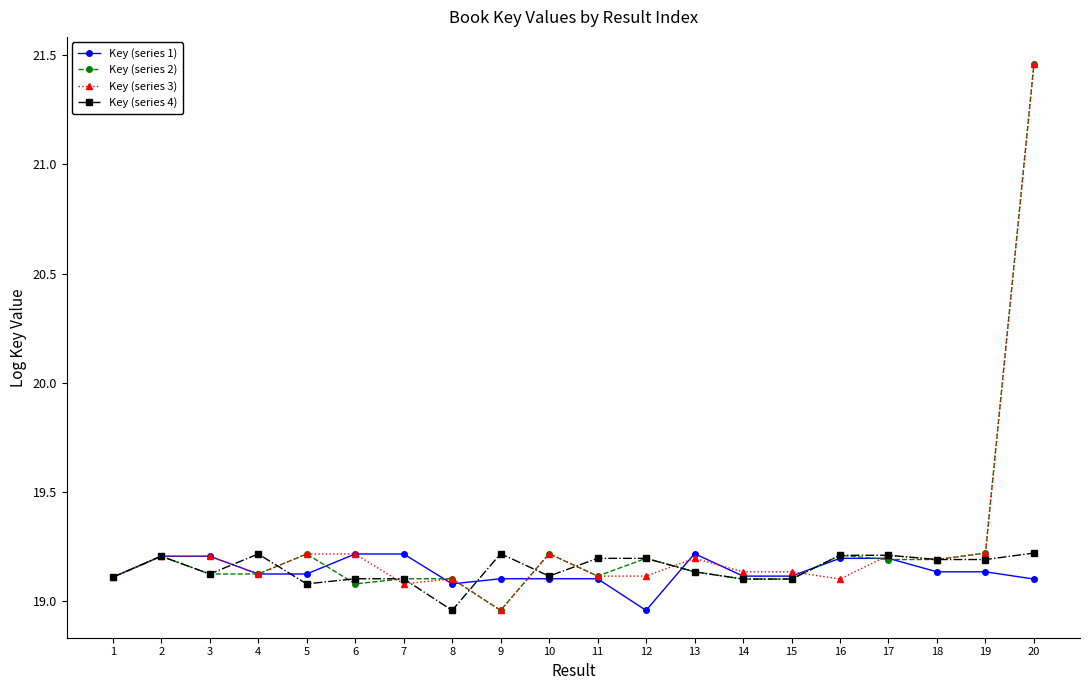

What is the value of the Key (series 3) point at the 3rd from the left?

19.2